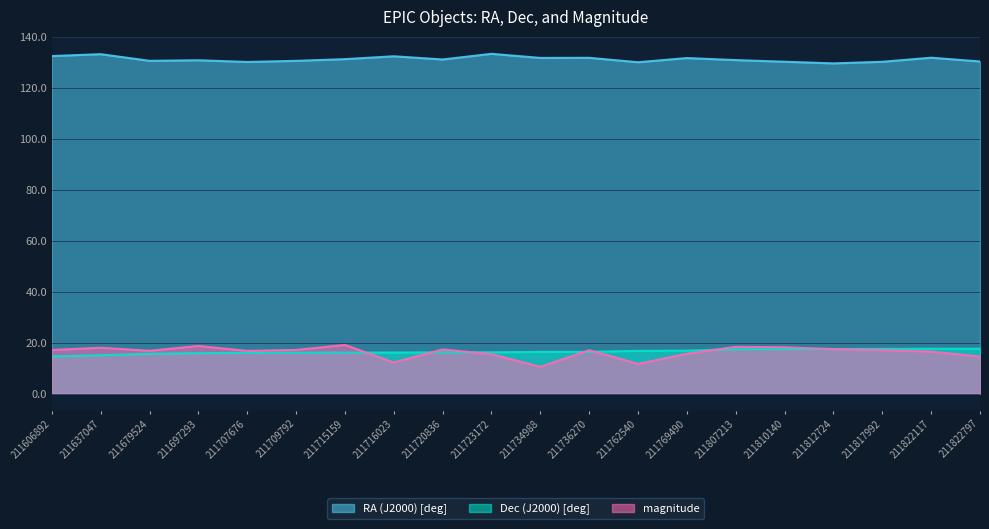

True or false: RA (J2000) [deg] and Dec (J2000) [deg] cross at least once.

False